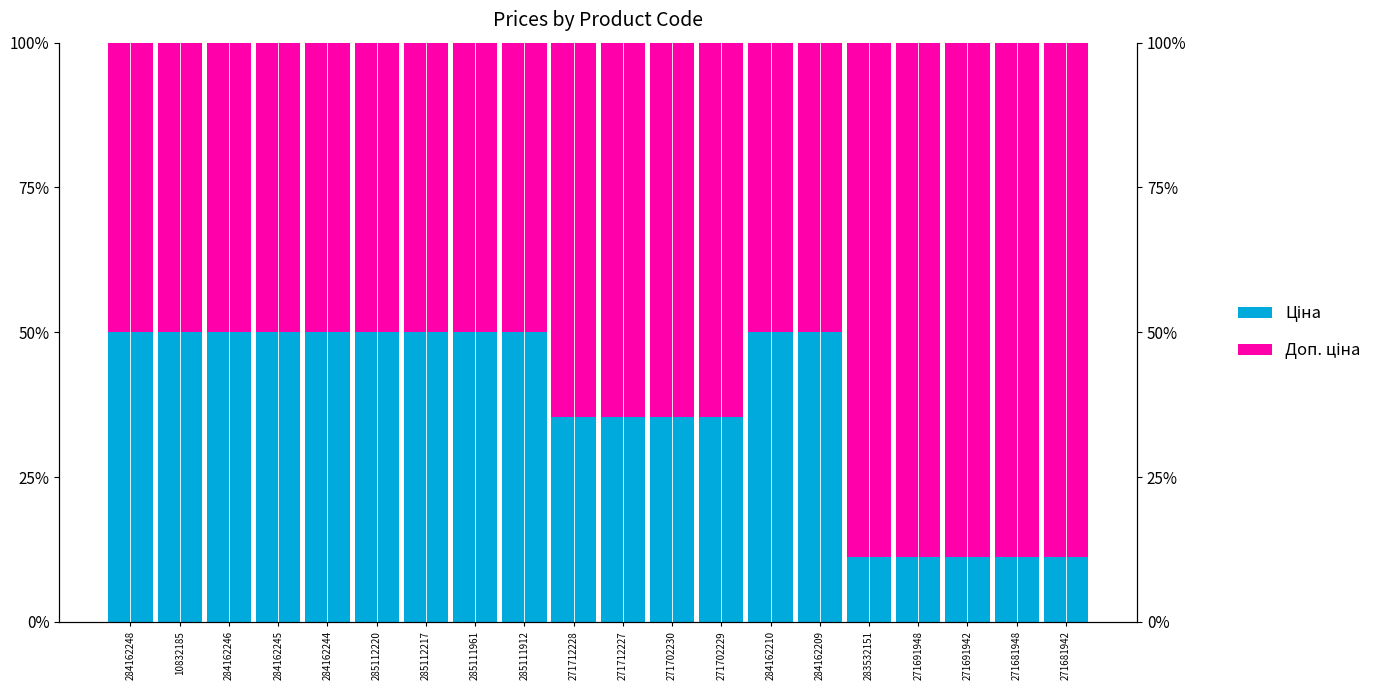

List the series in order of their overall mean, highest first.

Доп. ціна, Ціна